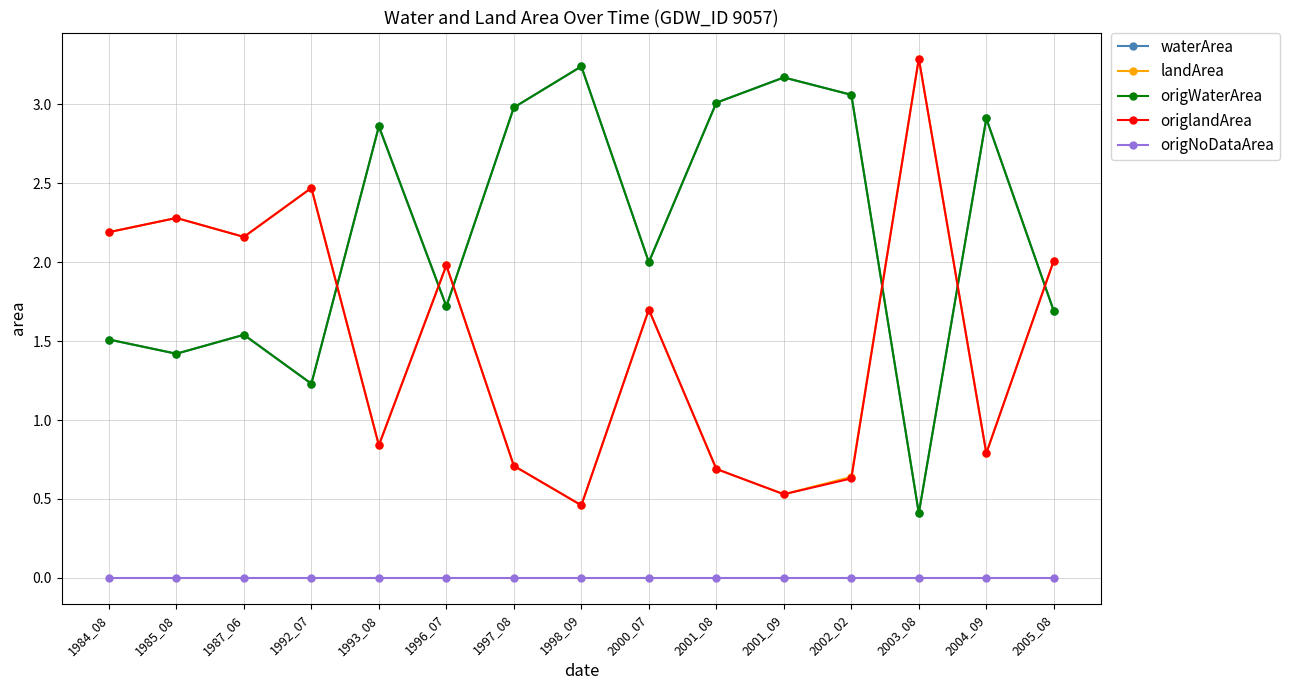

List the series in order of their peak value, lowest first.

origNoDataArea, waterArea, origWaterArea, landArea, origlandArea